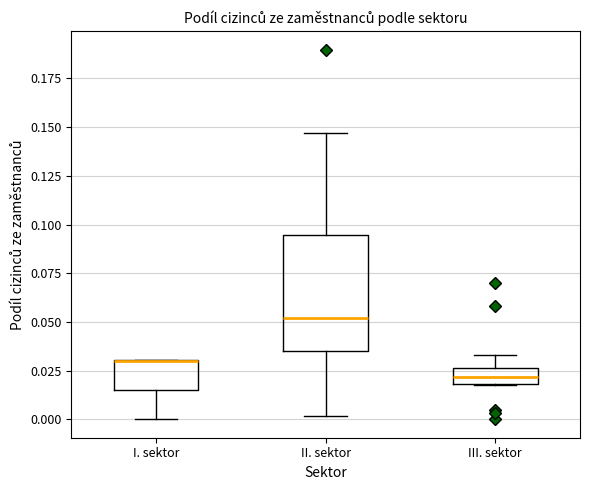

Reading left to right, transcribe this box plot: for each box, give where its median line is, the range the box spans, and where its two whiskers end, as read against the y-axis. The values are not printed on the chart, so give them approximately, as read against the axis.

I. sektor: median 0.030 (drawn on the box's upper edge), box 0.015 to 0.030, whiskers 0.000 to 0.030
II. sektor: median 0.050, box 0.035 to 0.095, whiskers 0.000 to 0.145
III. sektor: median 0.020 (inside the box), box 0.020 to 0.025, whiskers 0.020 to 0.035